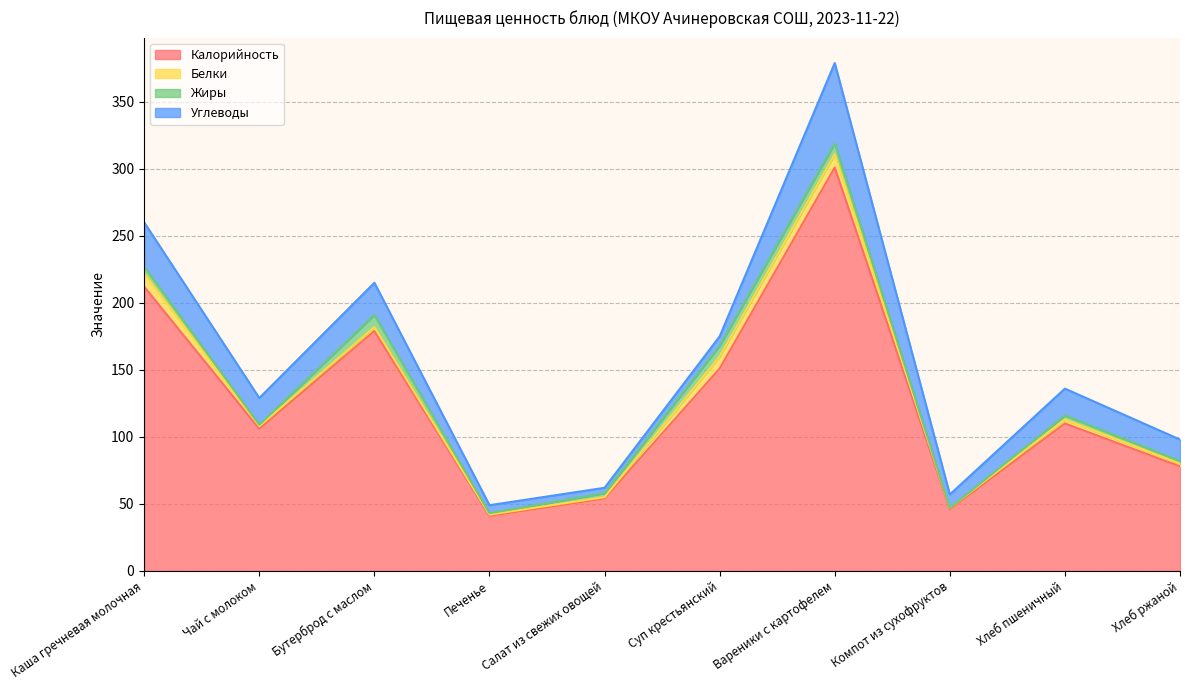

Which has a higher value, Каша гречневая молочная or Хлеб ржаной?

Каша гречневая молочная